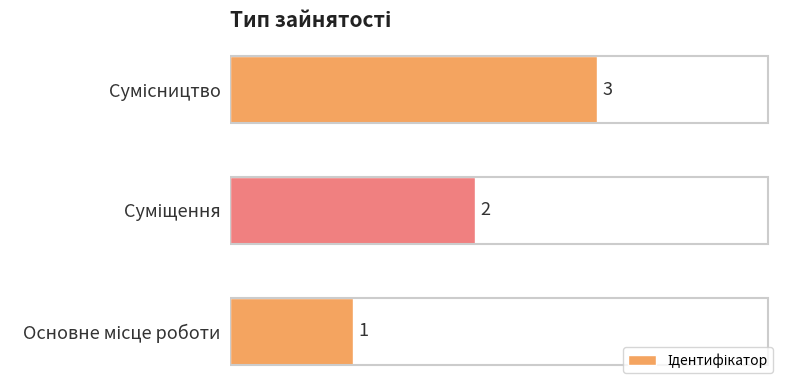

How many values are between 1 and 3?

3